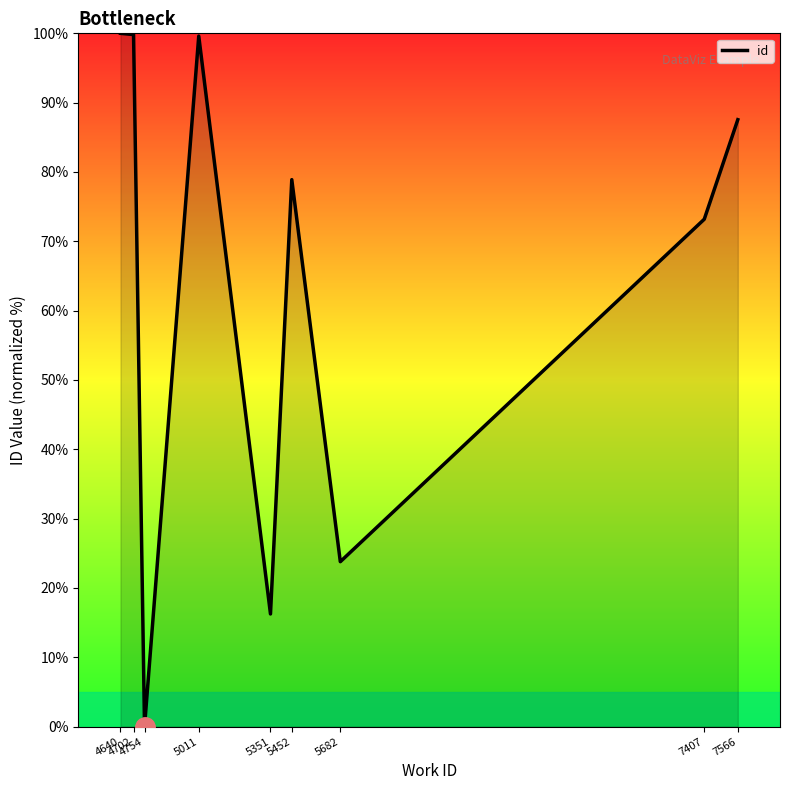

True or false: the data shows 100.0 at 4640.

True